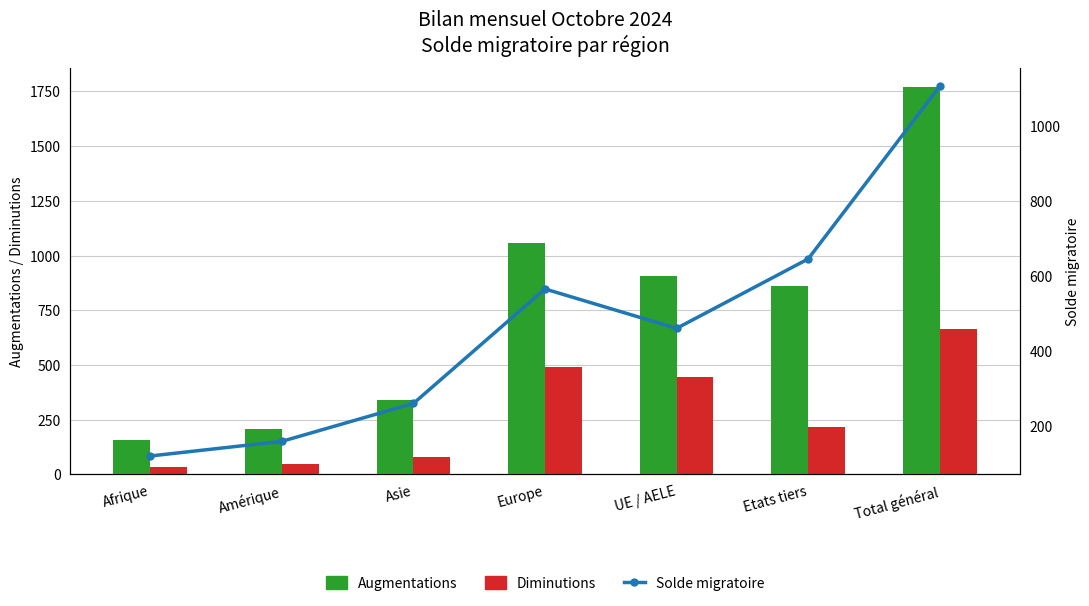

What is the maximum value for Augmentations?

1769